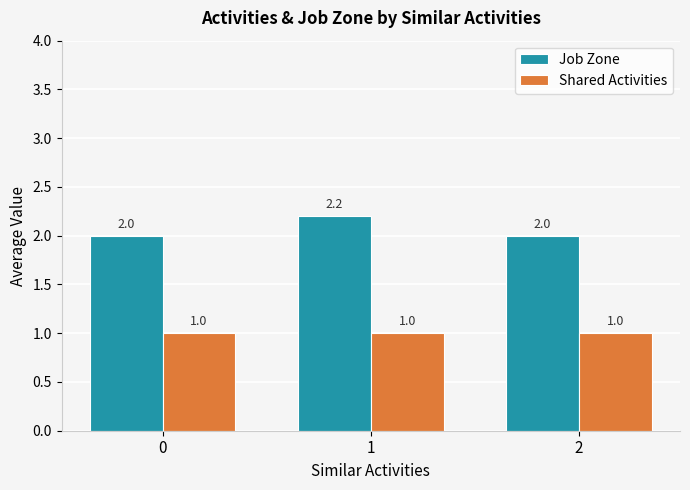

Reading right to left, what are all the values shown in this chart?

Job Zone: 2.0	2.2	2.0
Shared Activities: 1.0	1.0	1.0